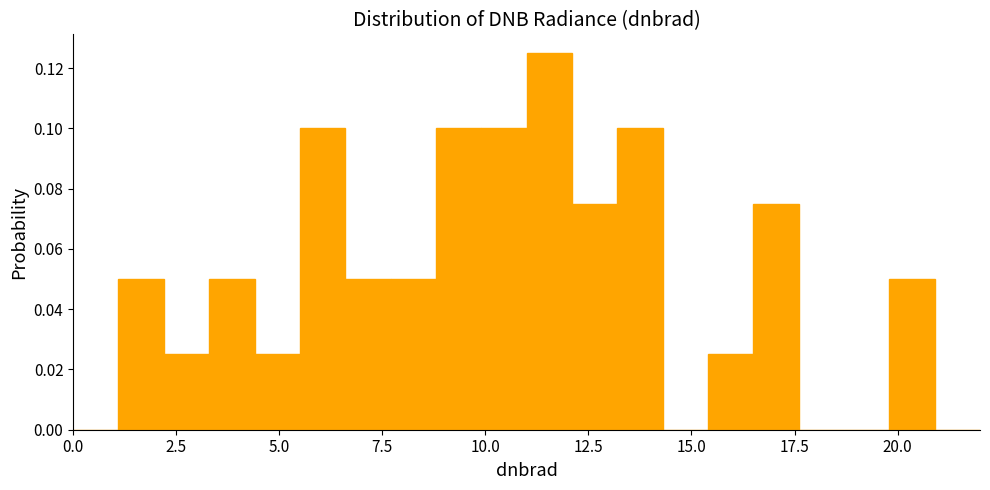

Read against the x-axis, roughly where is the centre of the tallest bar?

11.5